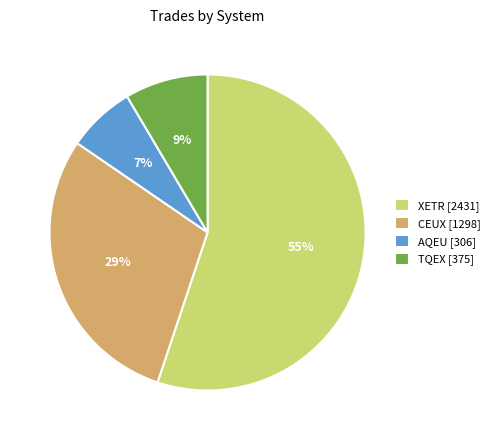

Is the sum of AQEU [306] and CEUX [1298] greater than half?

No